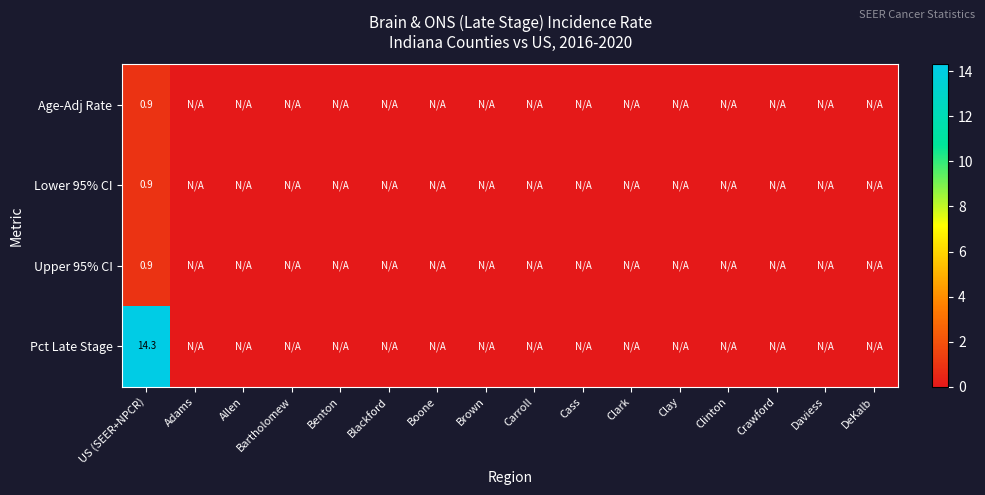

The value of Upper 95% CI at US (SEER+NPCR) is 1.5. True or false?

False